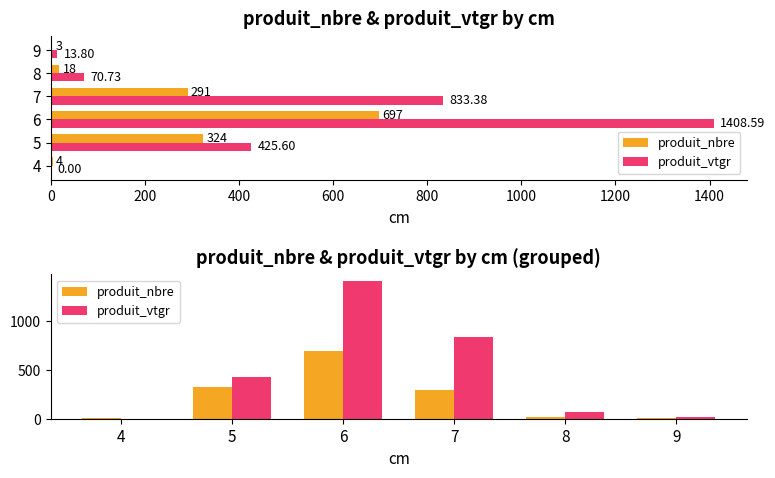

What is the value of the produit_vtgr bar at the 6th from the left?

13.8